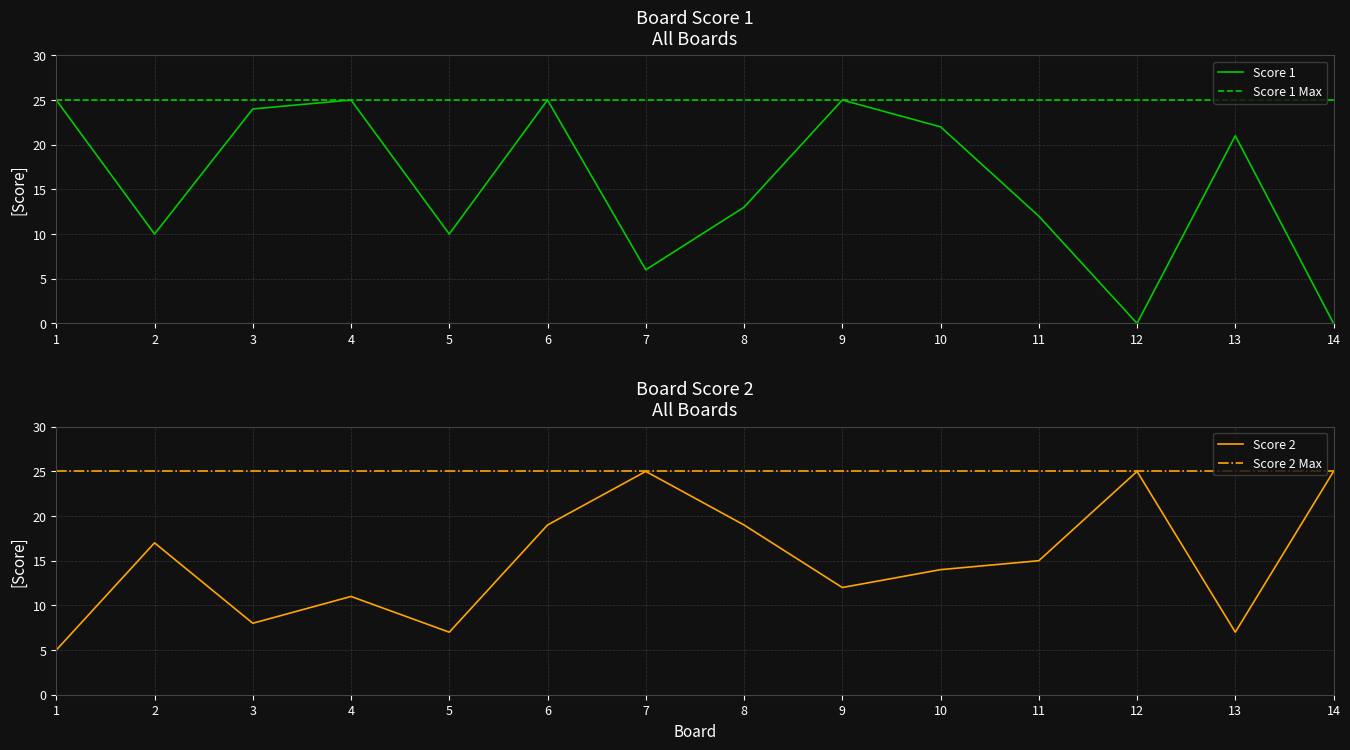

Reading left to right, transcribe all the data shown in this chart.

Score 1: 1=25	2=10	3=24	4=25	5=10	6=25	7=6	8=13	9=25	10=22	11=12	12=0	13=21	14=0
Score 2: 1=5	2=17	3=8	4=11	5=7	6=19	7=25	8=19	9=12	10=14	11=15	12=25	13=7	14=25